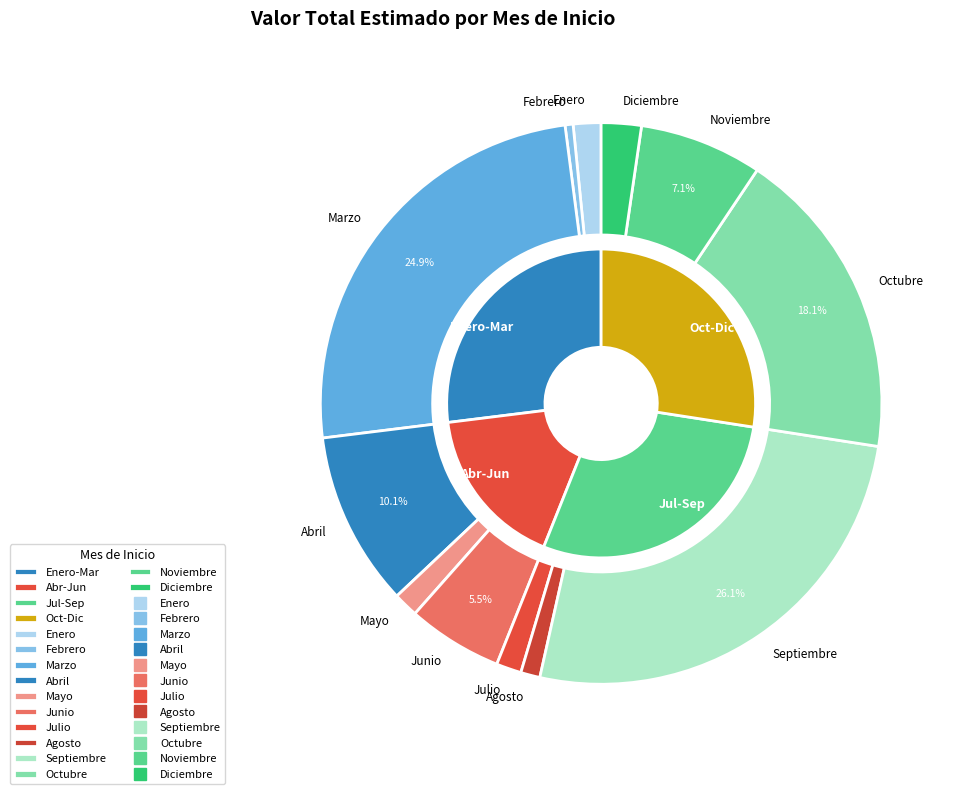

To the nearest percent, what percentage of the pie is Noviembre?

7%